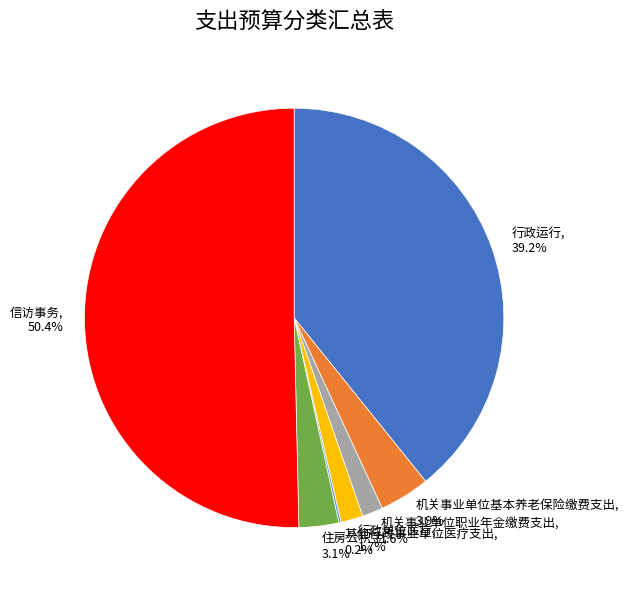

What percentage do 信访事务 and 住房公积金 together represent?

53.4%